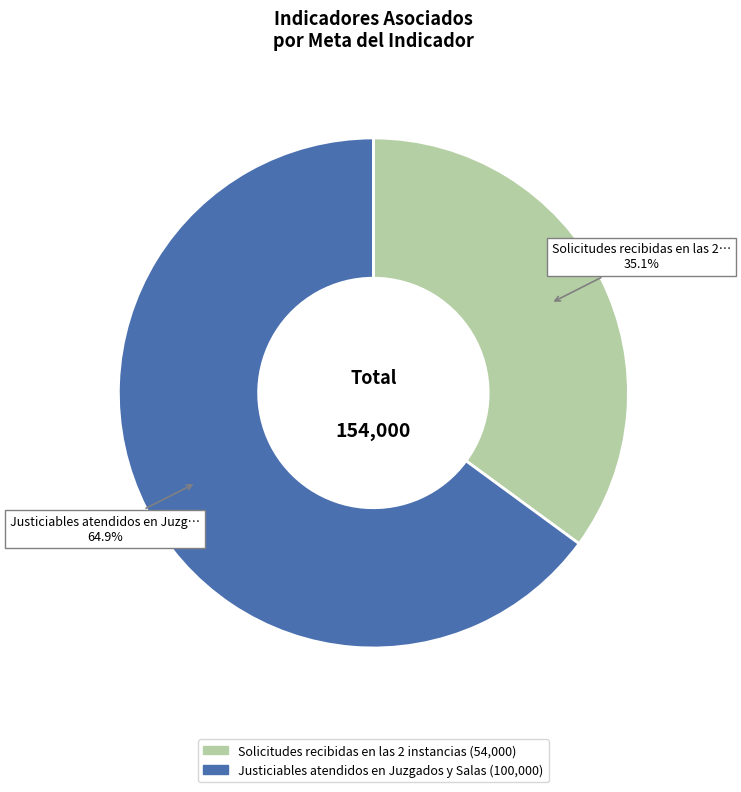

How many slices are in this pie chart?

2